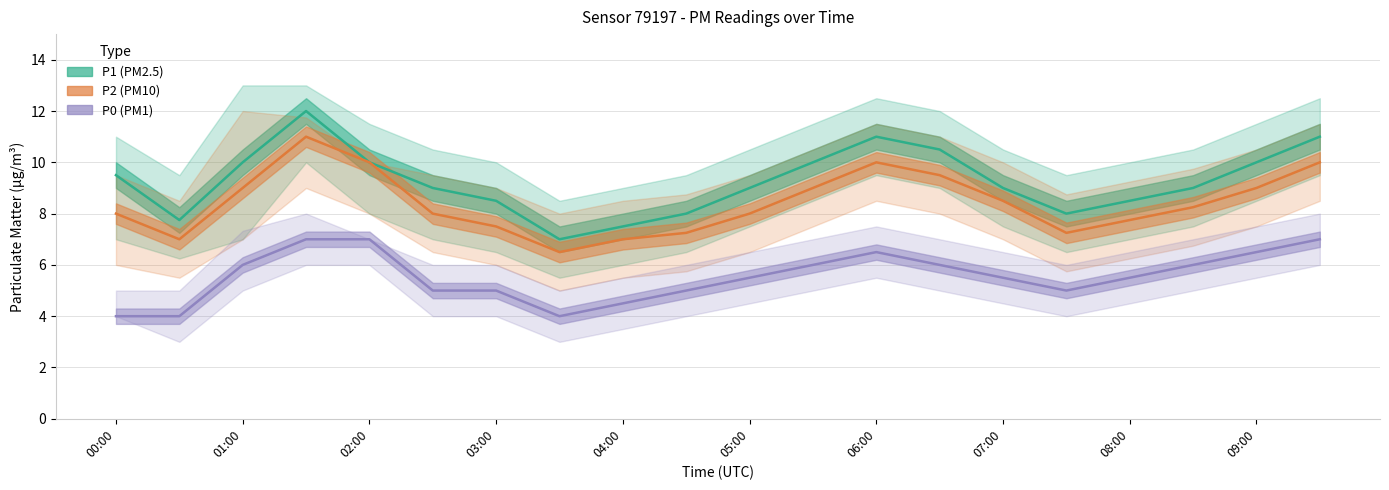

What is the approximate value of P0 (PM1) at 00:00?

4.0